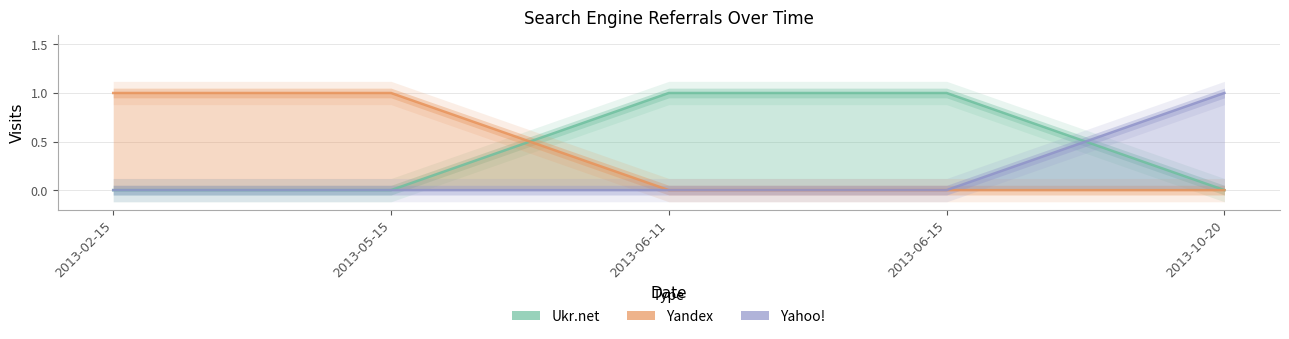

The Yahoo! series shows 0 at 2013-06-11. True or false?

True